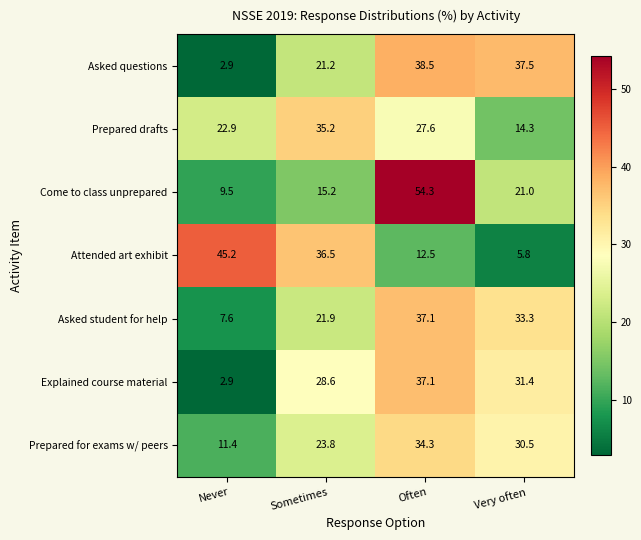

At which label does Prepared for exams w/ peers first exceed 30?

Often